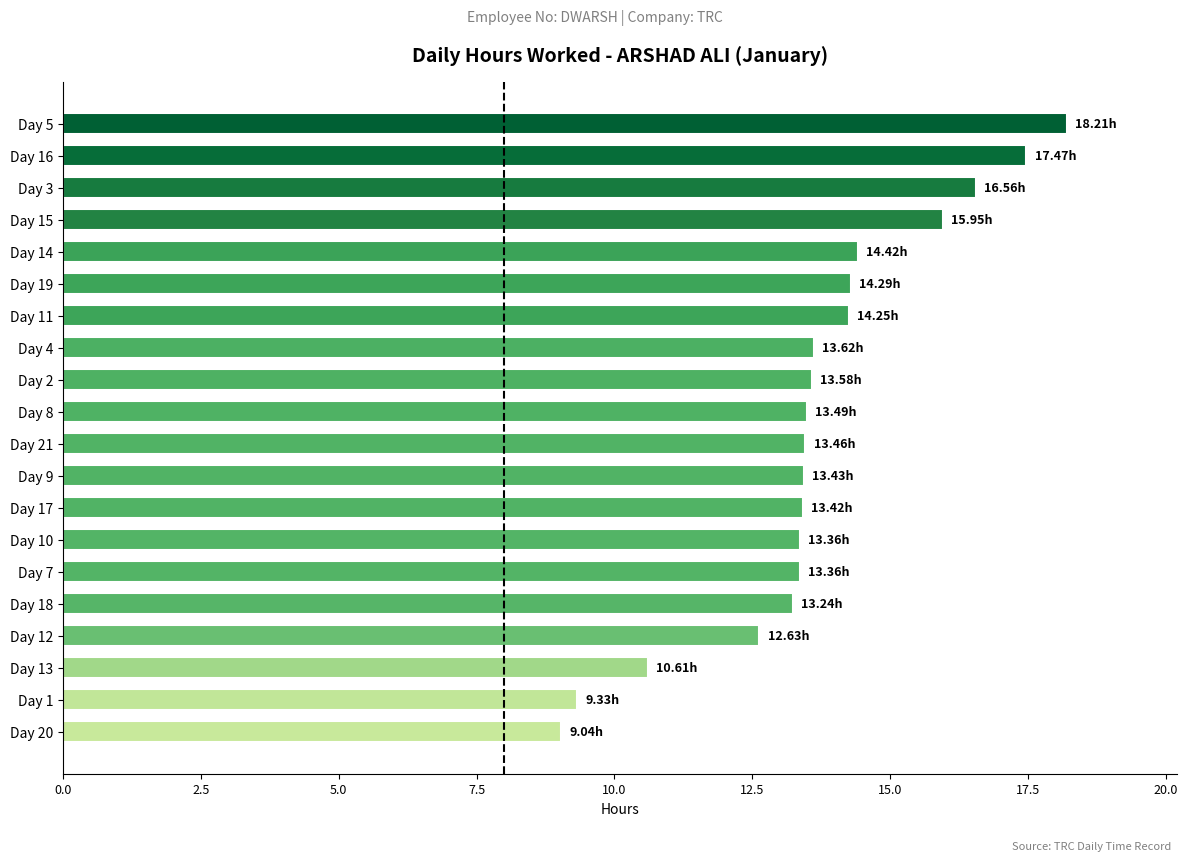

Approximately how many times larger is the value at Day 8 compared to Day 2?

1.0